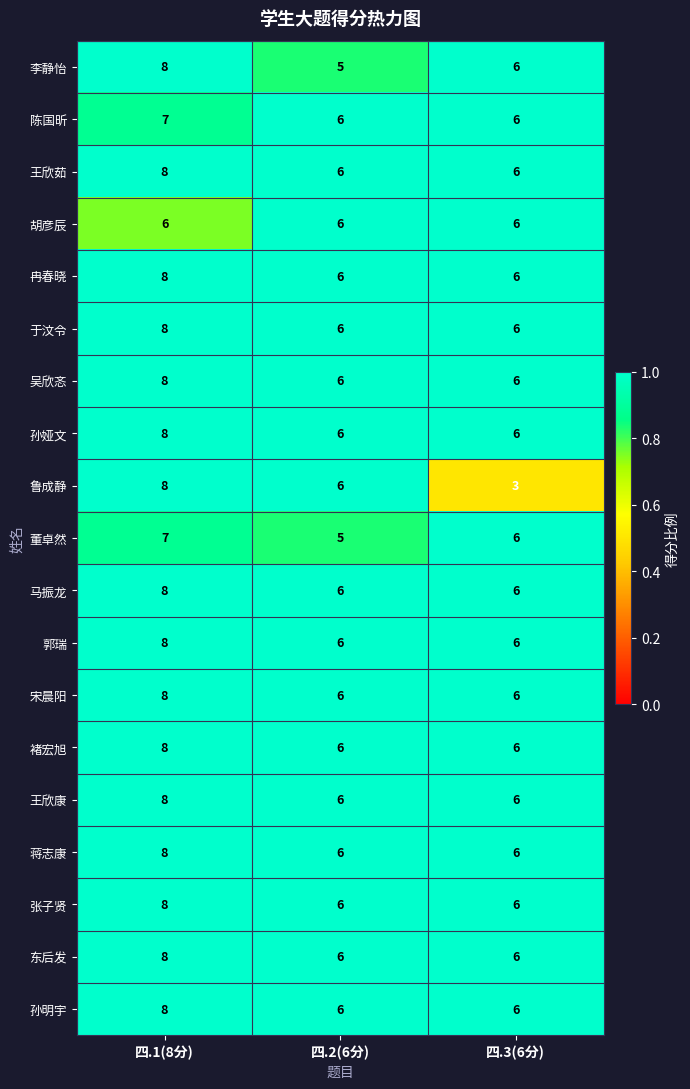

What is the highest value of the 董卓然 series?

7